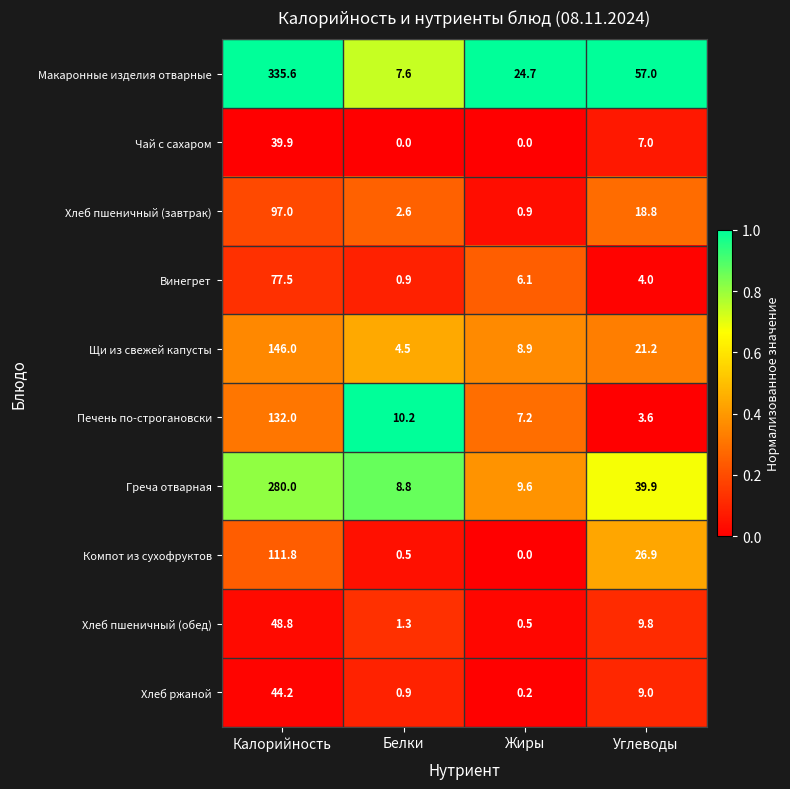

List the series in order of their peak value, highest first.

Макаронные изделия отварные, Греча отварная, Щи из свежей капусты, Печень по-строгановски, Компот из сухофруктов, Хлеб пшеничный (завтрак), Винегрет, Хлеб пшеничный (обед), Хлеб ржаной, Чай с сахаром